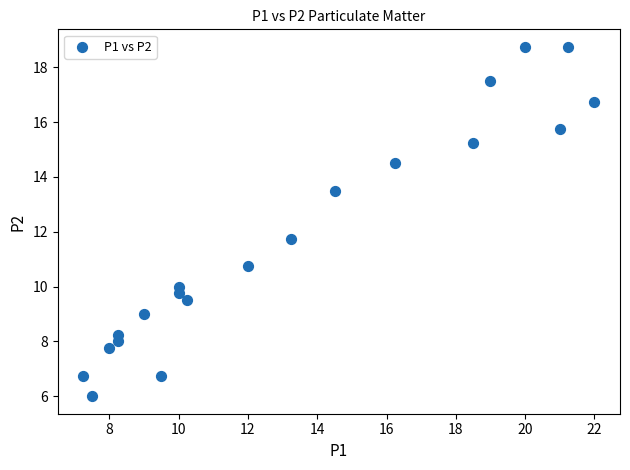

What Y value in the scatter plot is closest to 12?

11.8